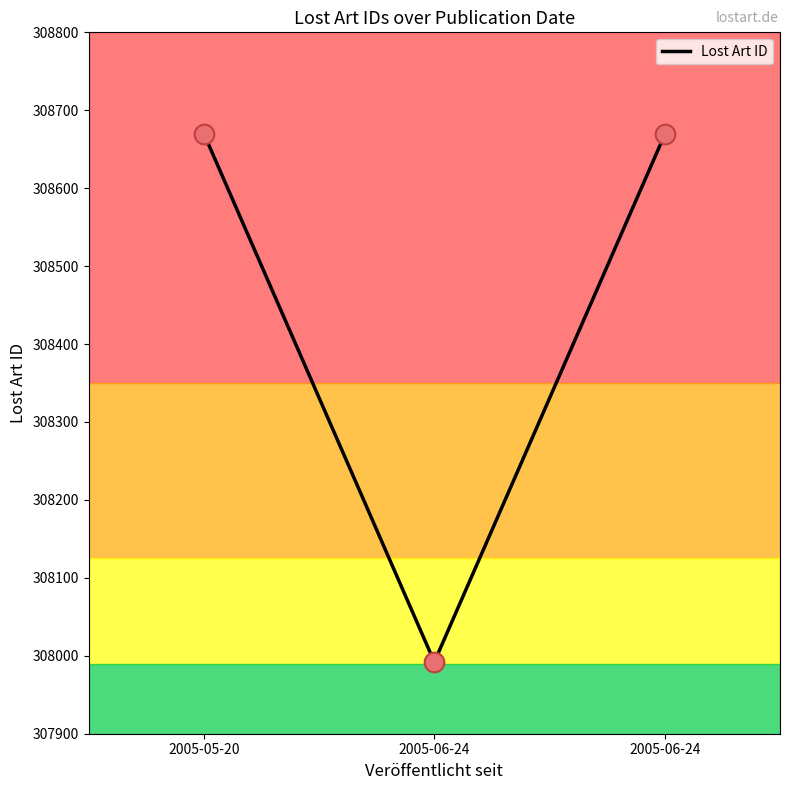

What is the ratio of the value at 2005-06-24 to the value at 2005-05-20?

1.0